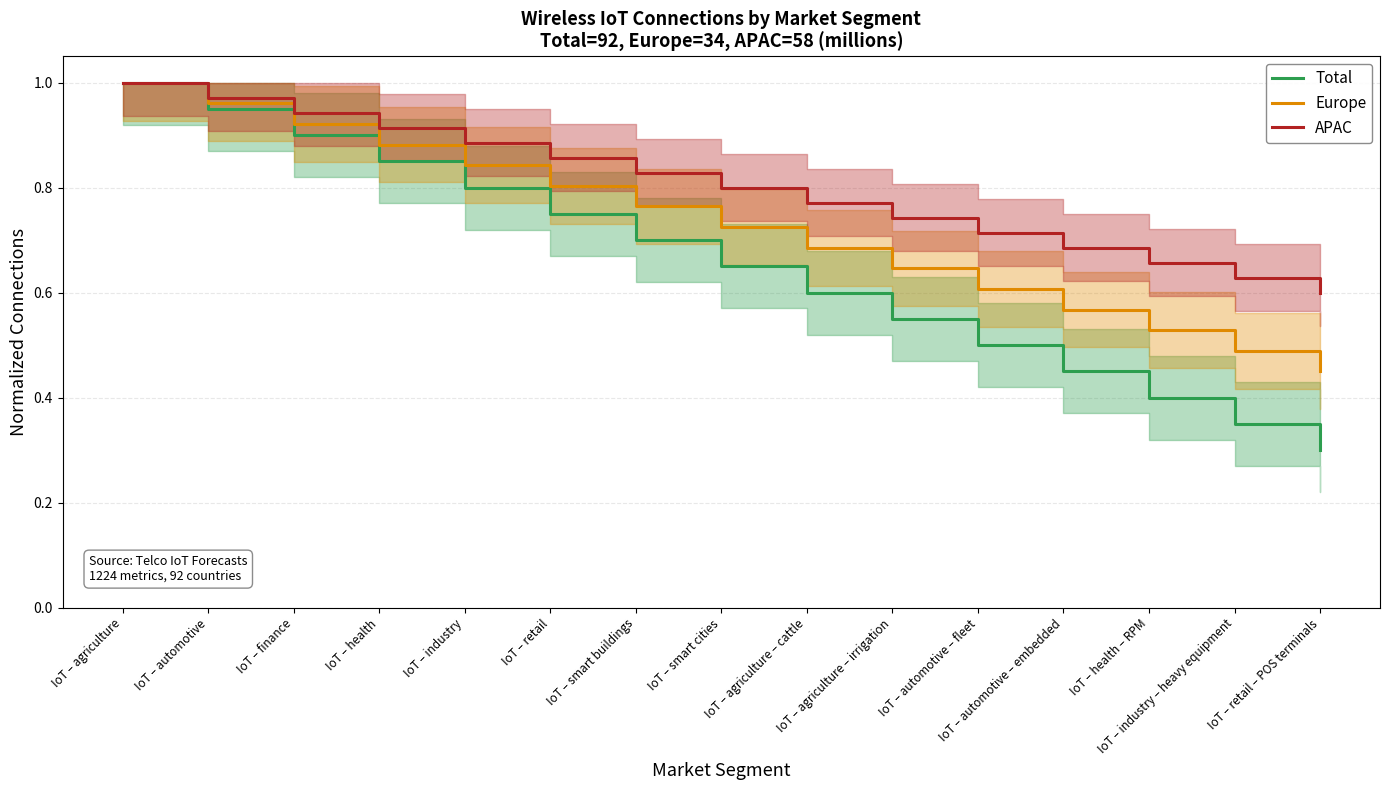

What is the approximate value of Europe at IoT – automotive – embedded?

0.6